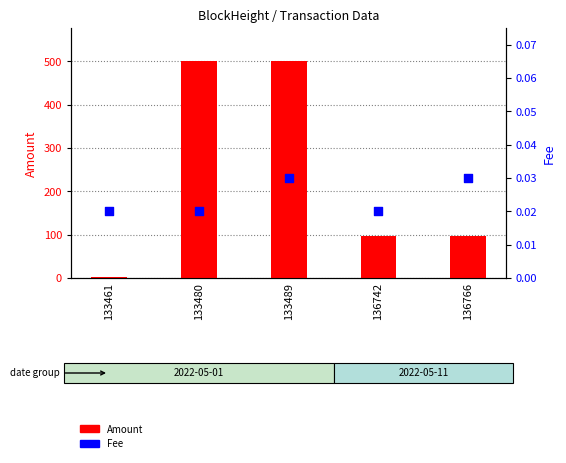

Is the value of Amount at 133489 greater than the value of Fee at 133480?

Yes